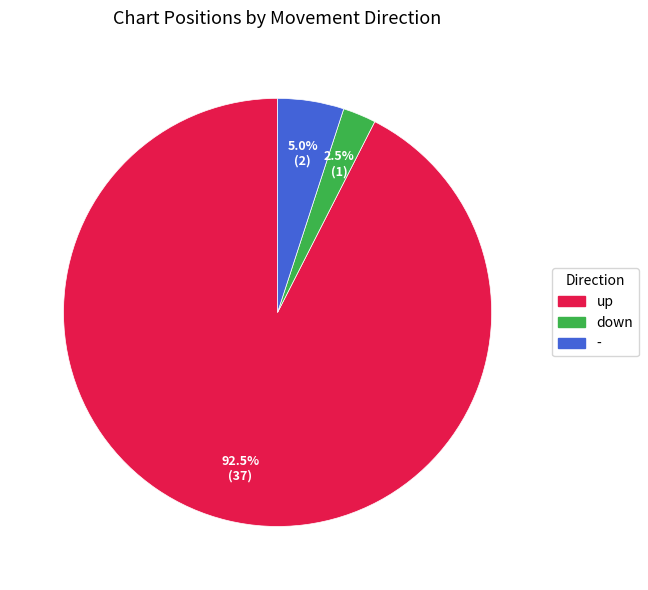

Rank the categories by value from lowest to highest.

down, -, up